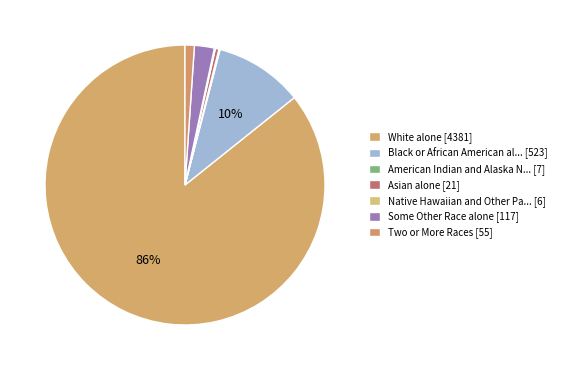

Is there any slice that represents more than half of the pie?

Yes